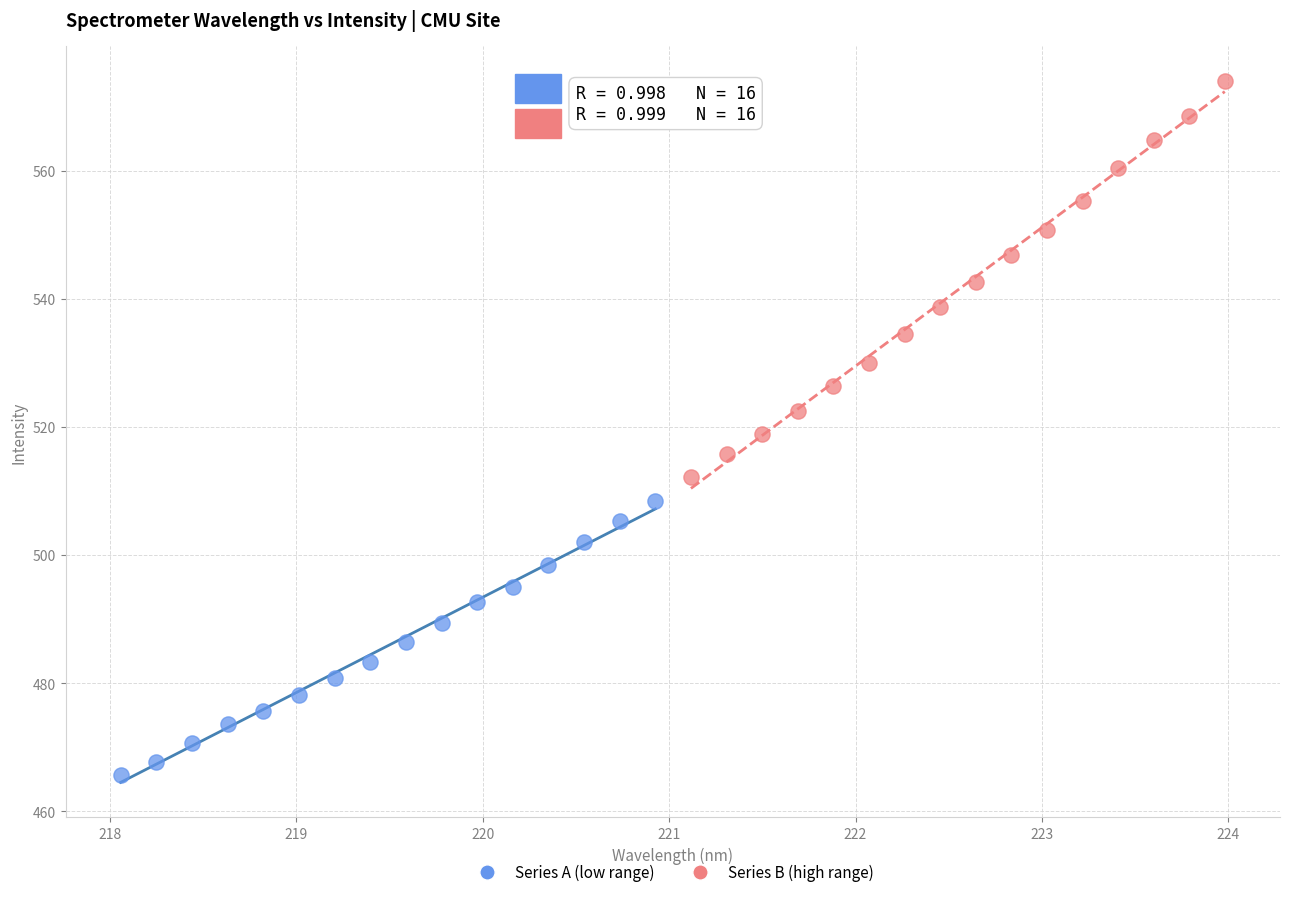

Which series contains the highest Y value?

Series B (high range)